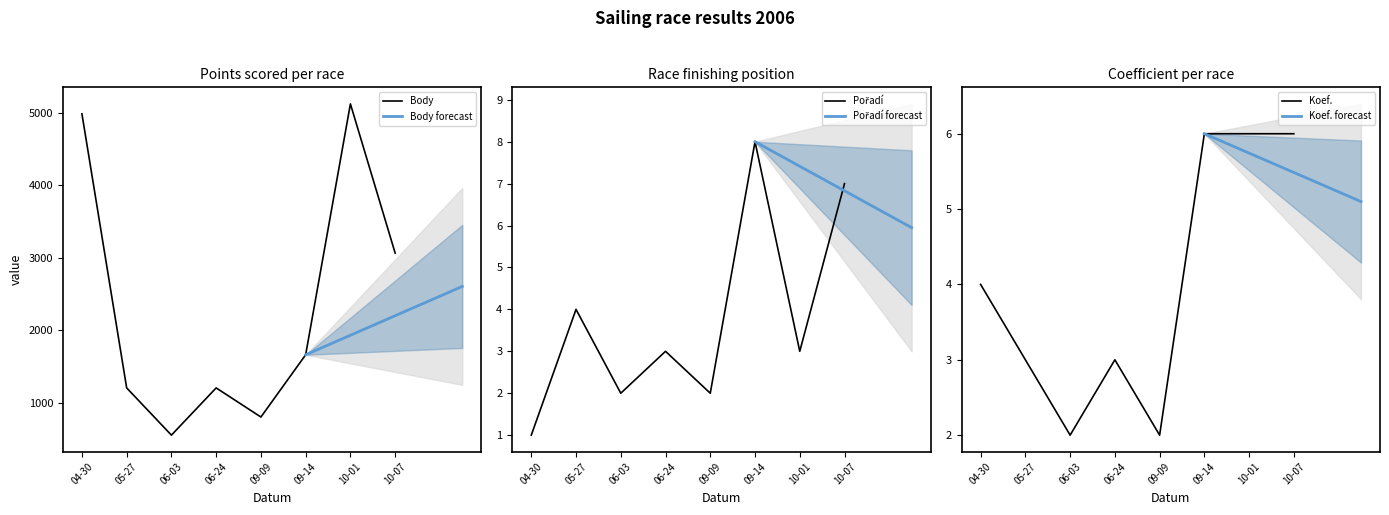

How many lines are shown in the chart?

3